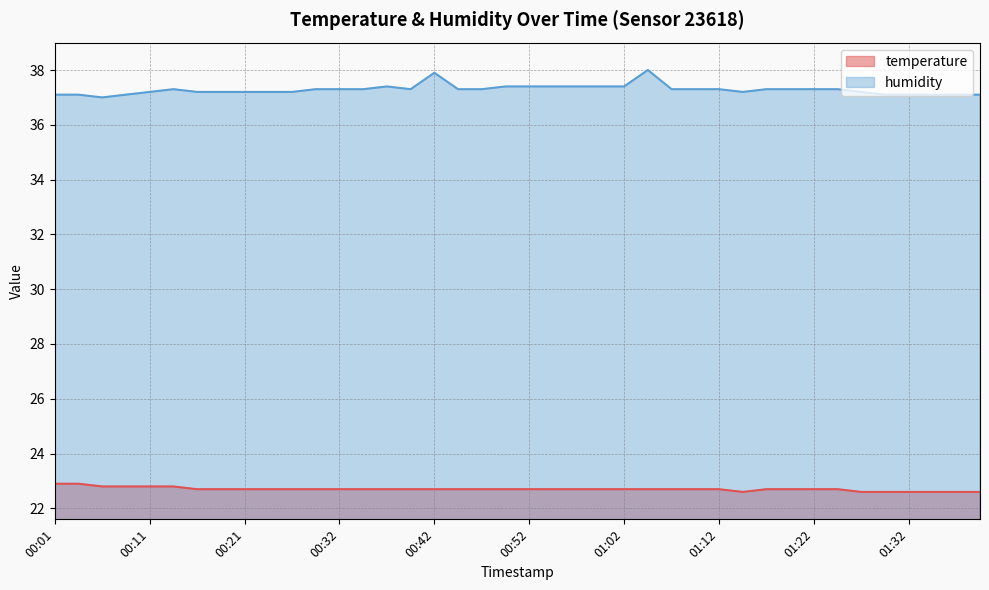

Reading left to right, transcribe all the data shown in this chart.

temperature: 22.9	22.9	22.8	22.8	22.8	22.8	22.7	22.7	22.7	22.7	22.7	22.7	22.7	22.7	22.7	22.7	22.7	22.7	22.7	22.7	22.7	22.7	22.7	22.7	22.7	22.7	22.7	22.7	22.7	22.6	22.7	22.7	22.7	22.7	22.6	22.6	22.6	22.6	22.6	22.6
humidity: 37.1	37.1	37.0	37.1	37.2	37.3	37.2	37.2	37.2	37.2	37.2	37.3	37.3	37.3	37.4	37.3	37.9	37.3	37.3	37.4	37.4	37.4	37.4	37.4	37.4	38.0	37.3	37.3	37.3	37.2	37.3	37.3	37.3	37.3	37.2	37.1	37.1	37.1	37.1	37.1